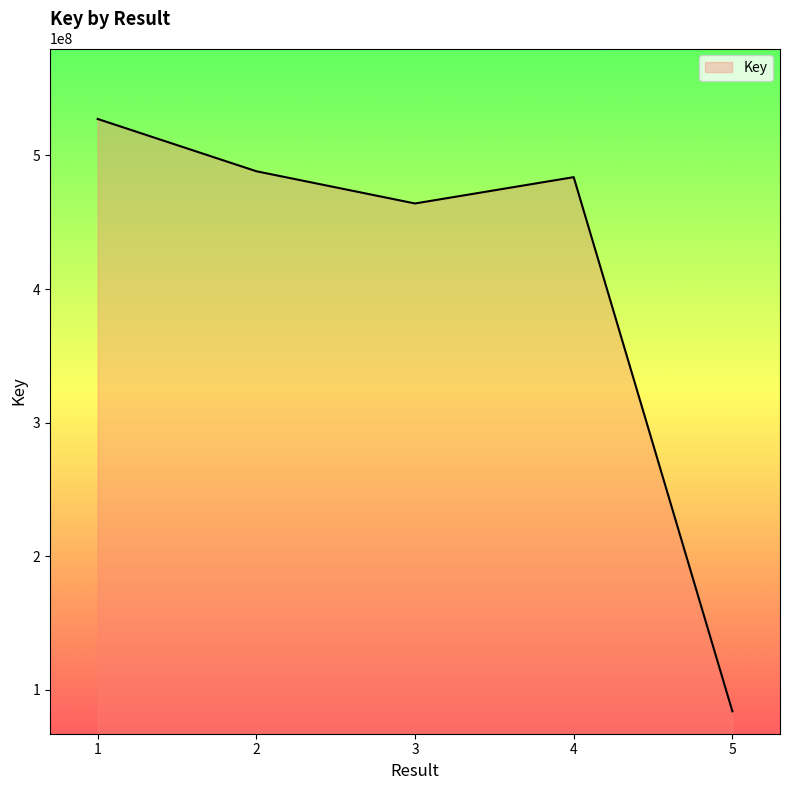

How many categories are shown in the chart?

5